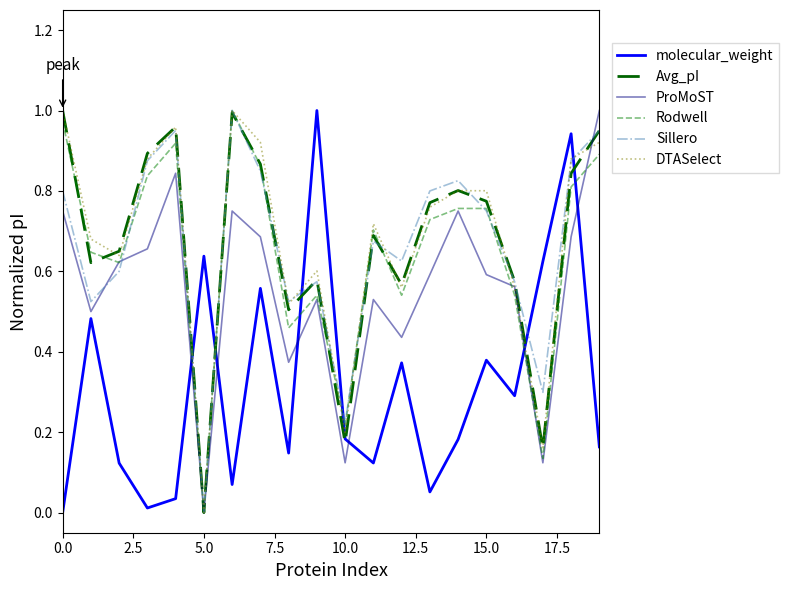

Does the chart have visible grid lines?

No